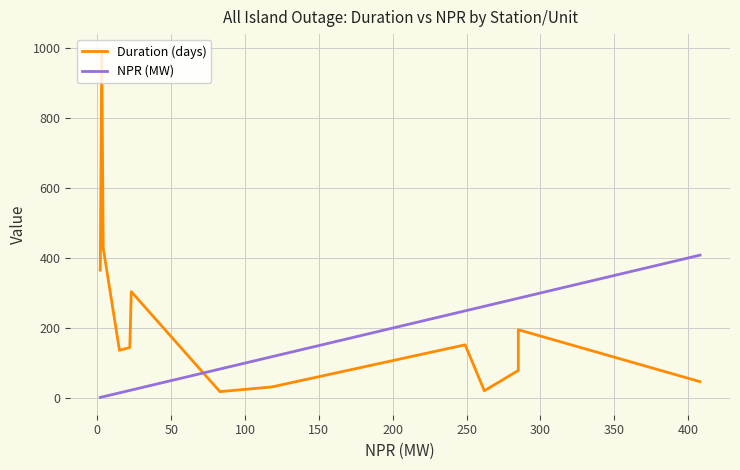

What is the minimum value for NPR (MW)?

2.0